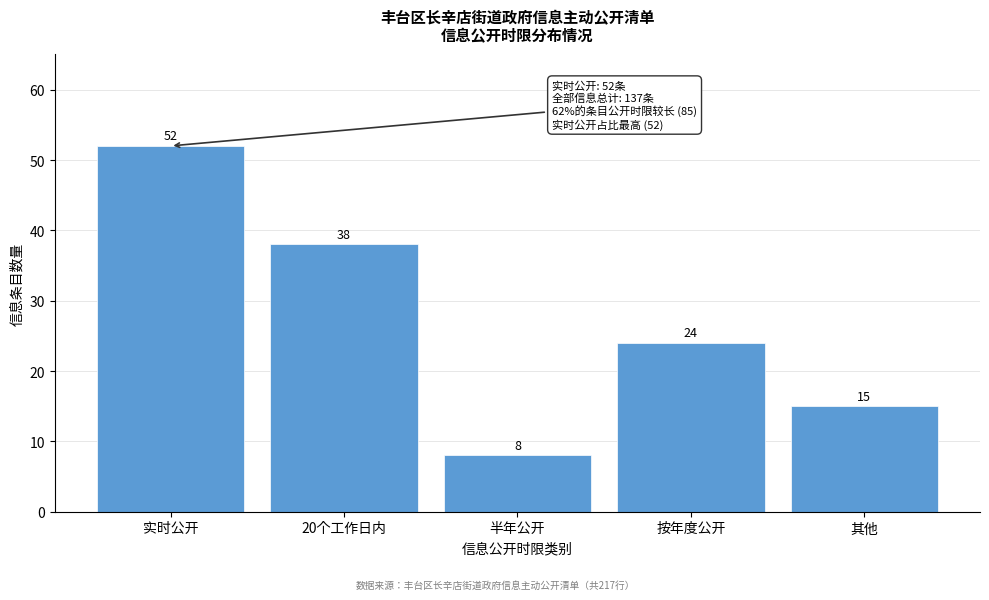

Reading left to right, extract all data points from this chart.

52	38	8	24	15